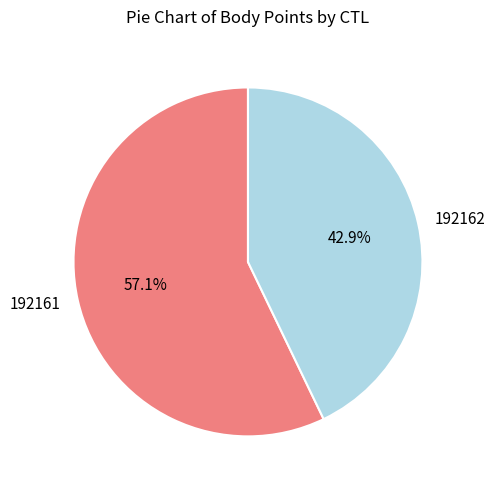

Does any single category account for the majority?

Yes